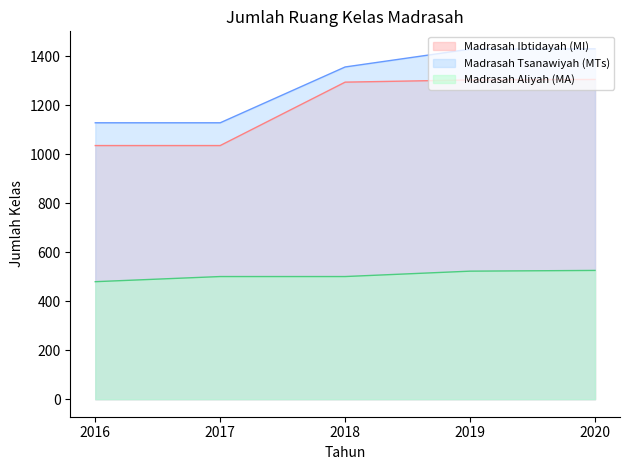

How many categories are shown in the chart?

5